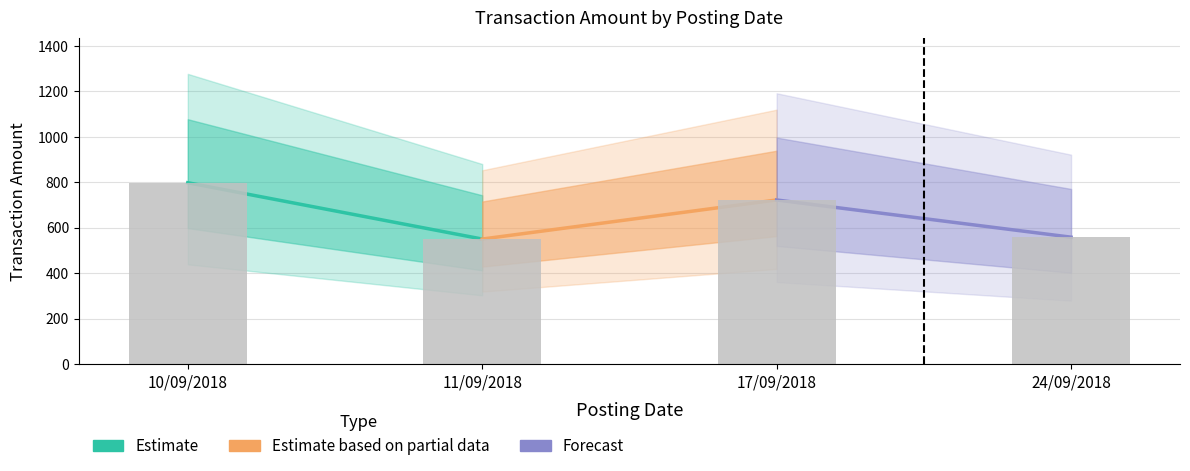

What is the value of the 1st bar from the left?

797.7